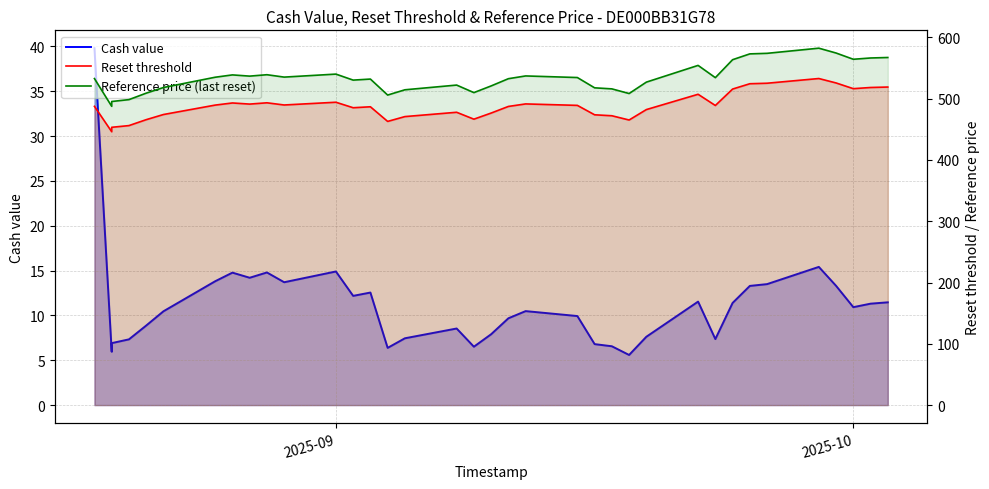

What is the average value of the Cash value series?

11.2